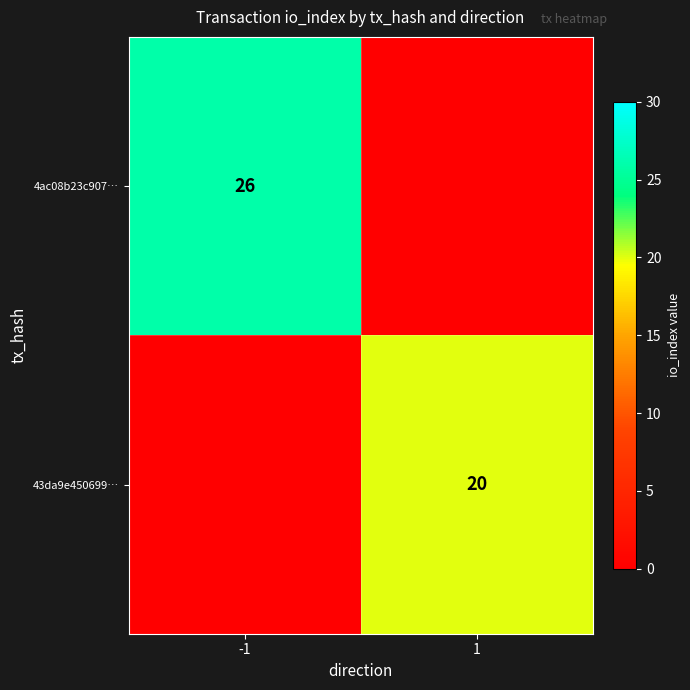

True or false: 43da9e450699… has a value of 14 at 1.

False